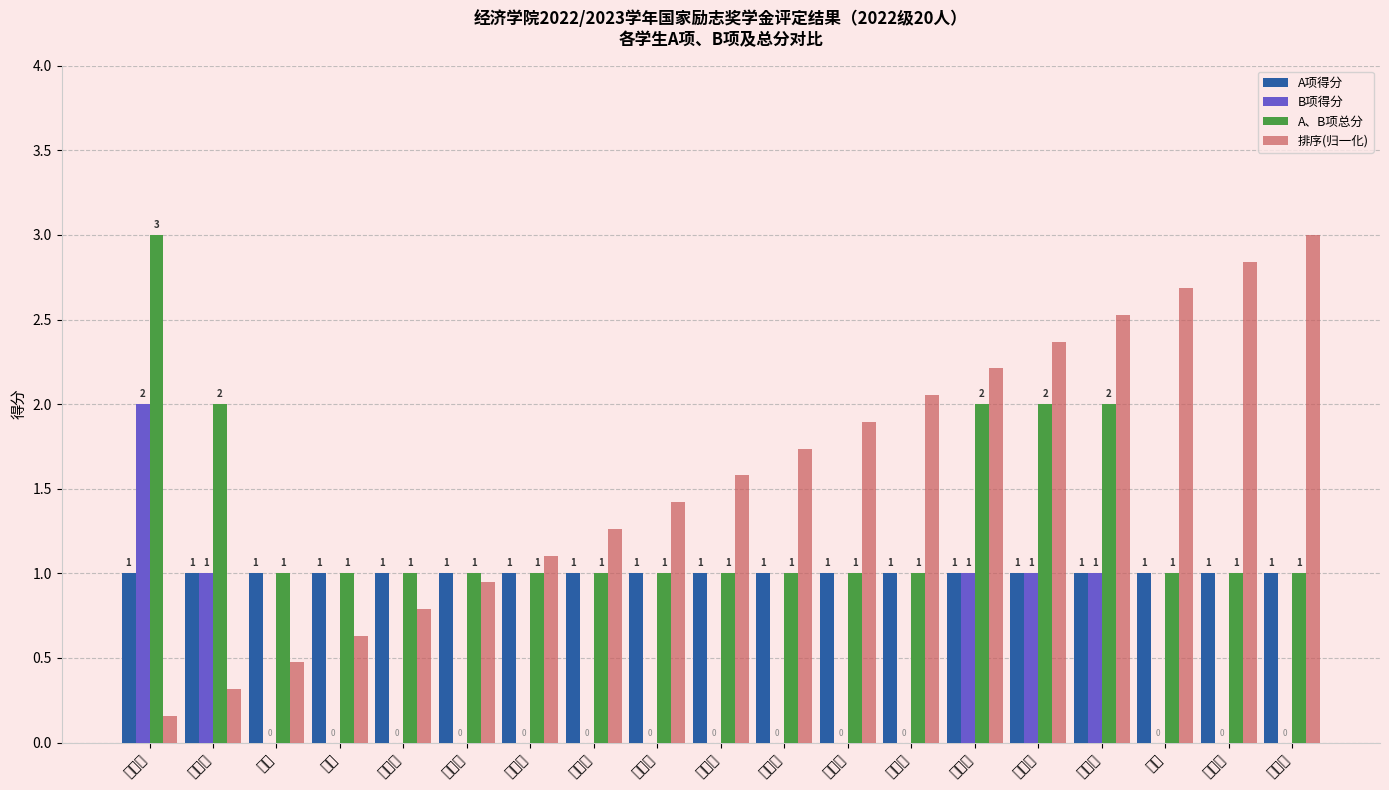

At which label does A项得分 reach its peak?

吴春梅